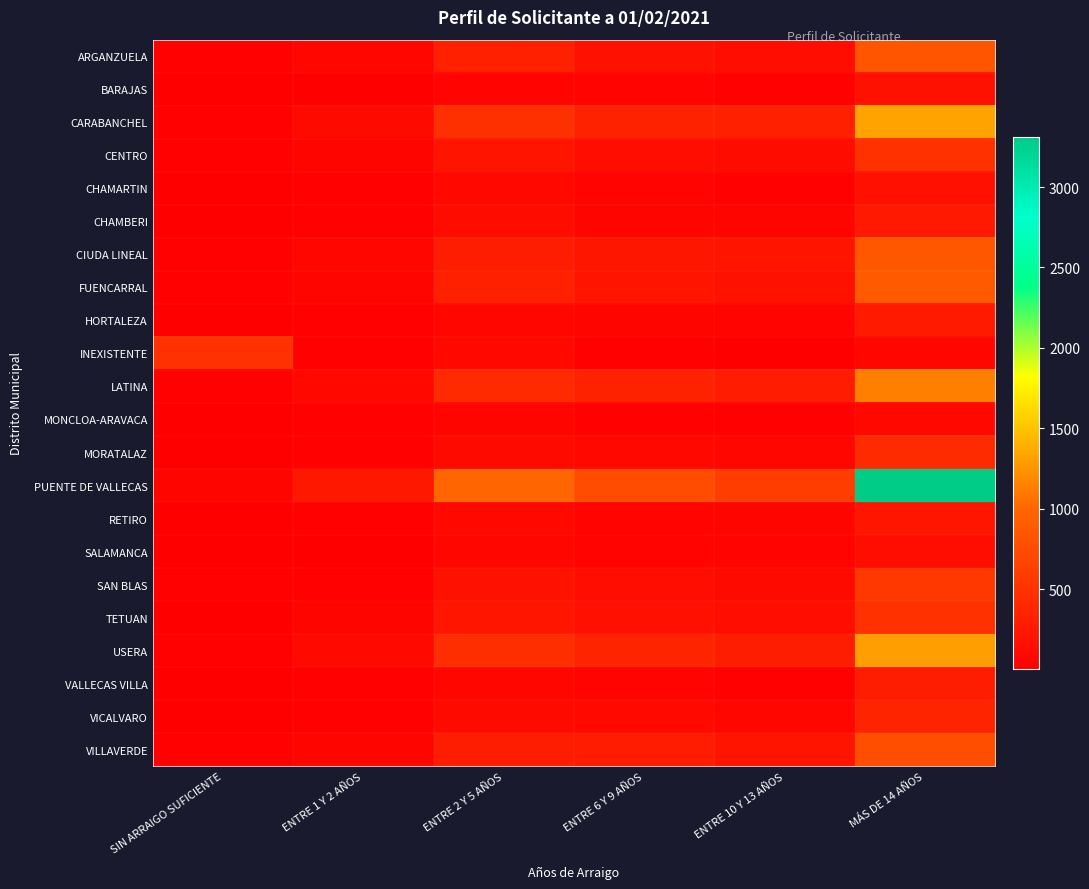

Which series has the largest range (max minus min)?

PUENTE DE VALLECAS